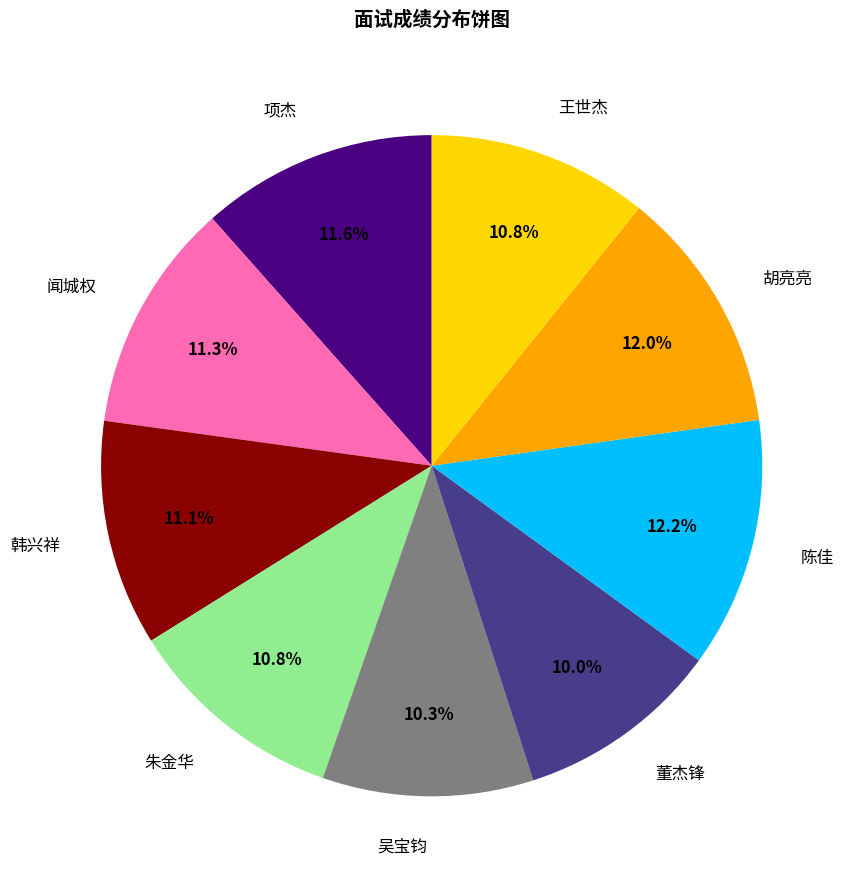

Between 韩兴祥 and 项杰, which is larger?

项杰